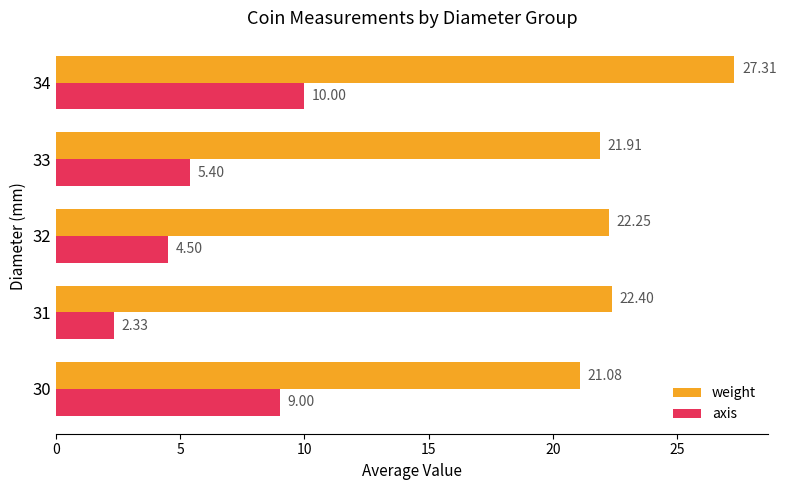

Which series changed the most between 30 and 34?

weight